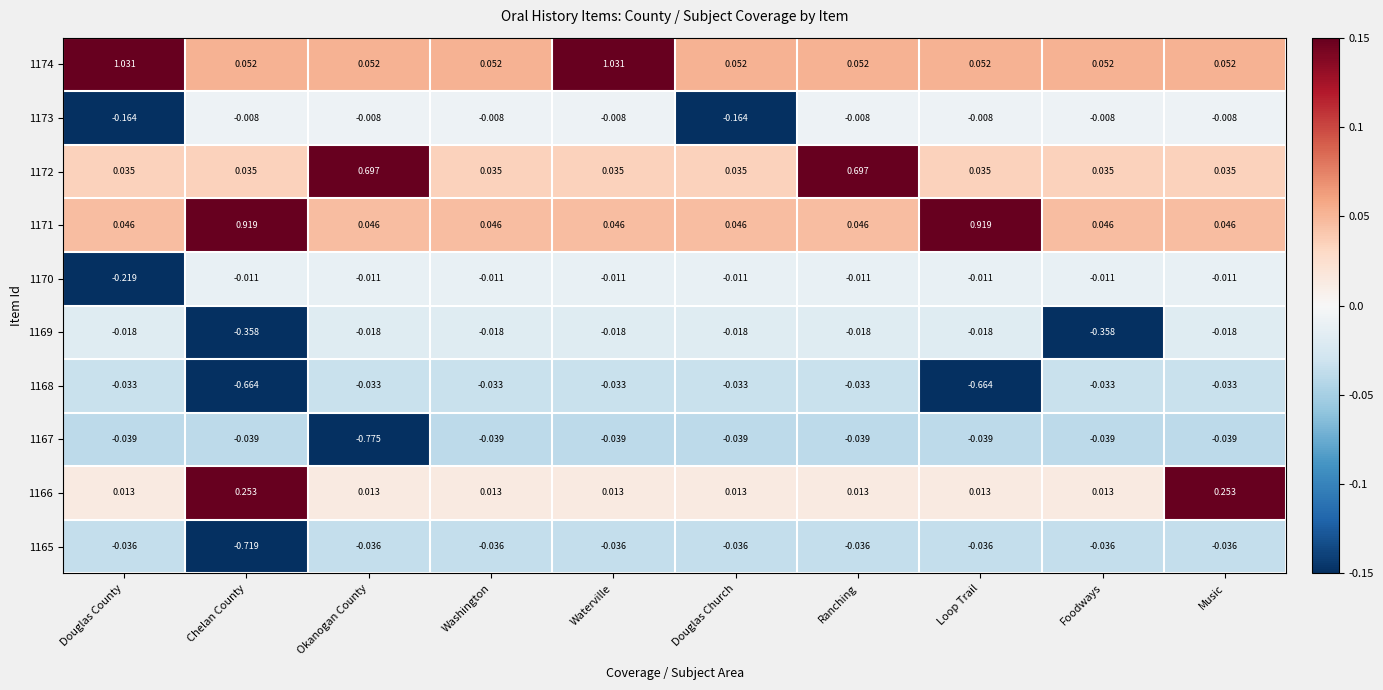

At Douglas Church, list the series in order from largest to smallest.

1174, 1171, 1172, 1166, 1170, 1169, 1168, 1165, 1167, 1173